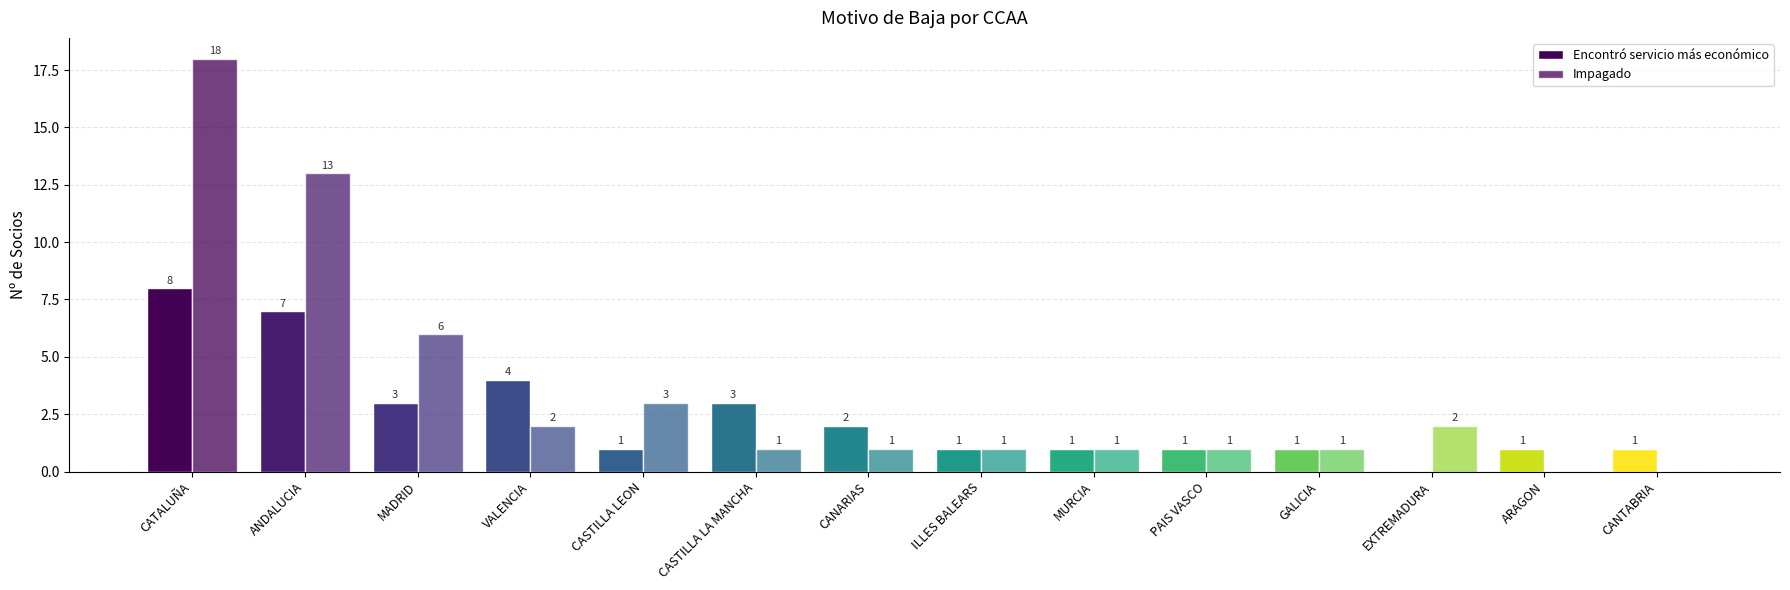

Rank the series by their maximum value, from highest to lowest.

Impagado, Encontró servicio más económico